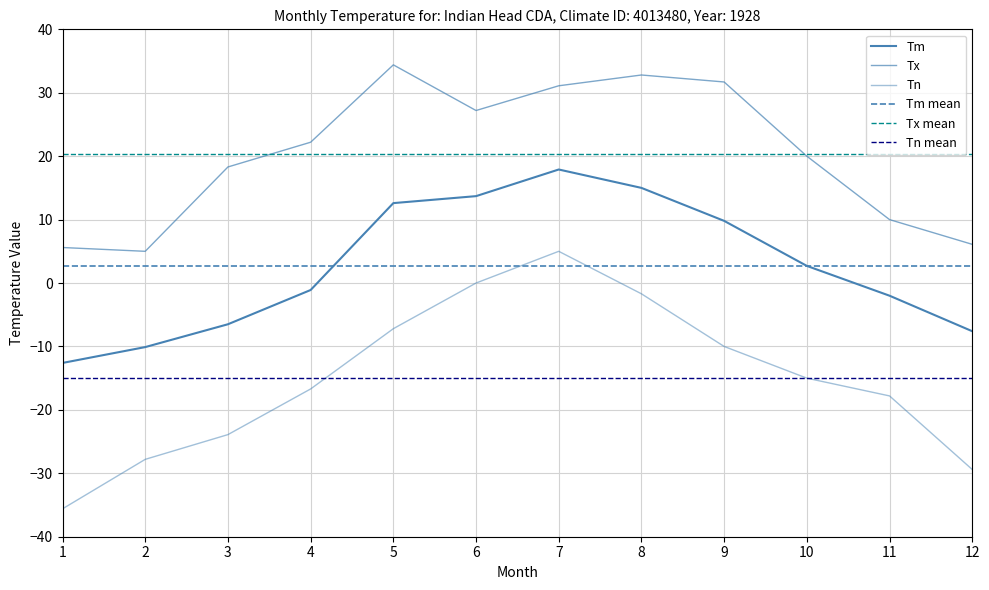

Is it true that Tx equals 34.8 at 4?

False